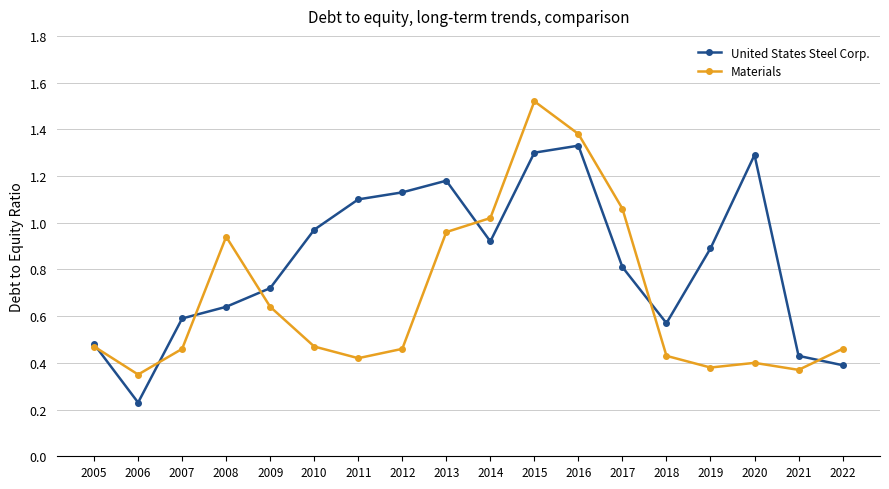

True or false: United States Steel Corp. has a value of 0.7 at 2011.

False